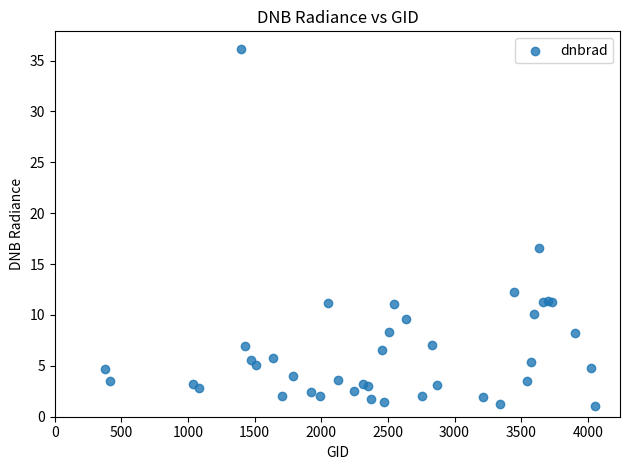

What Y value in the scatter plot is closest to 18?

16.5